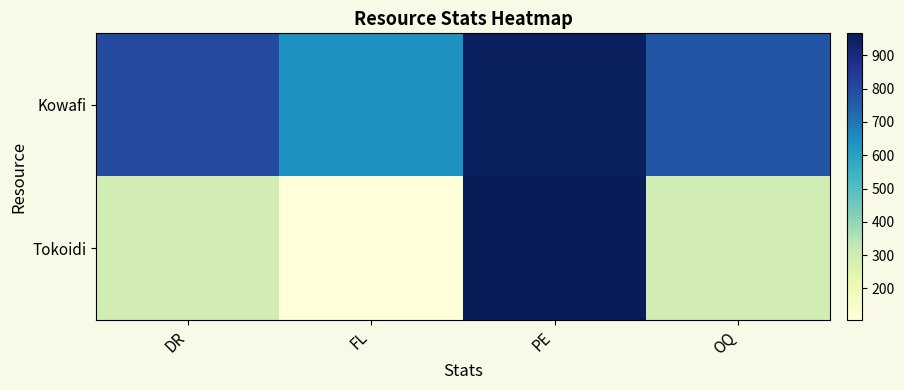

Which series has the widest spread of values?

Tokoidi